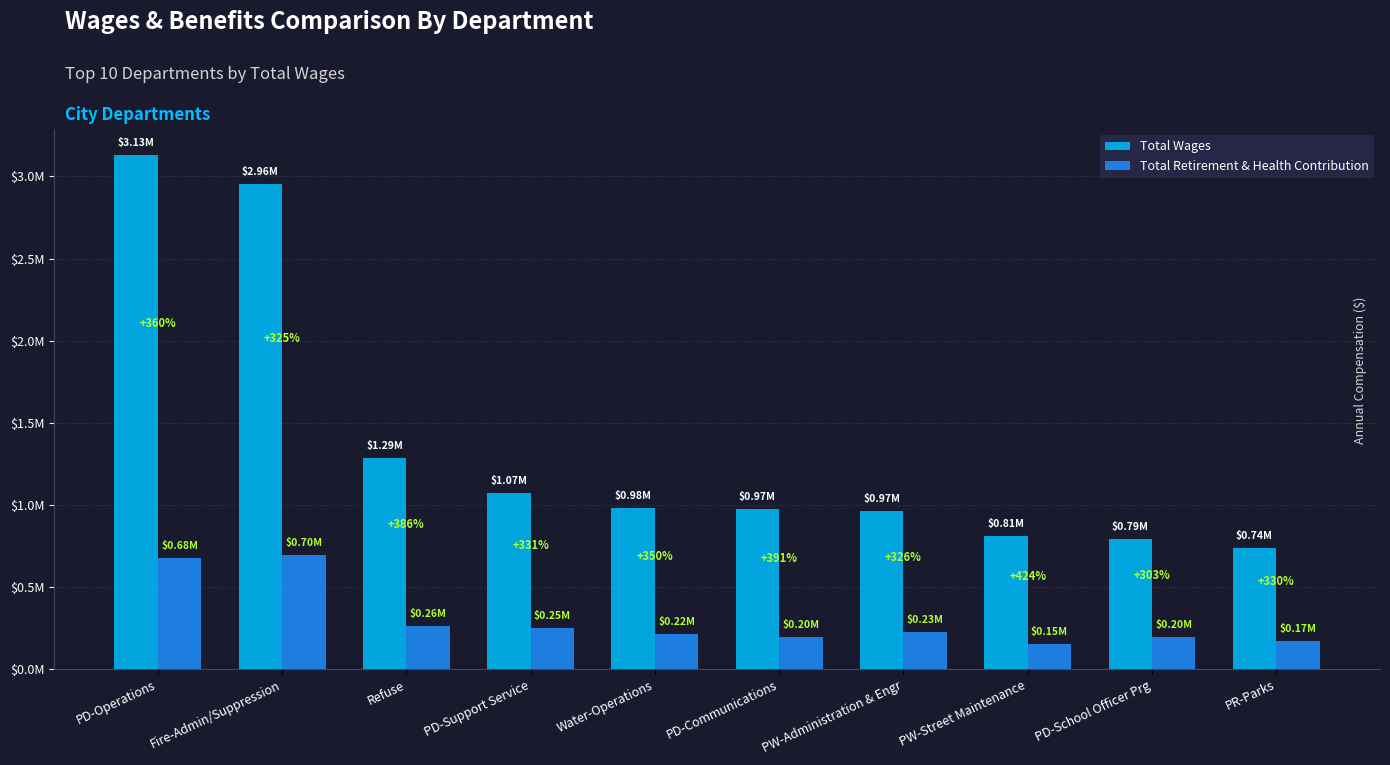

At which category is the sum across all series the highest?

PD-Operations